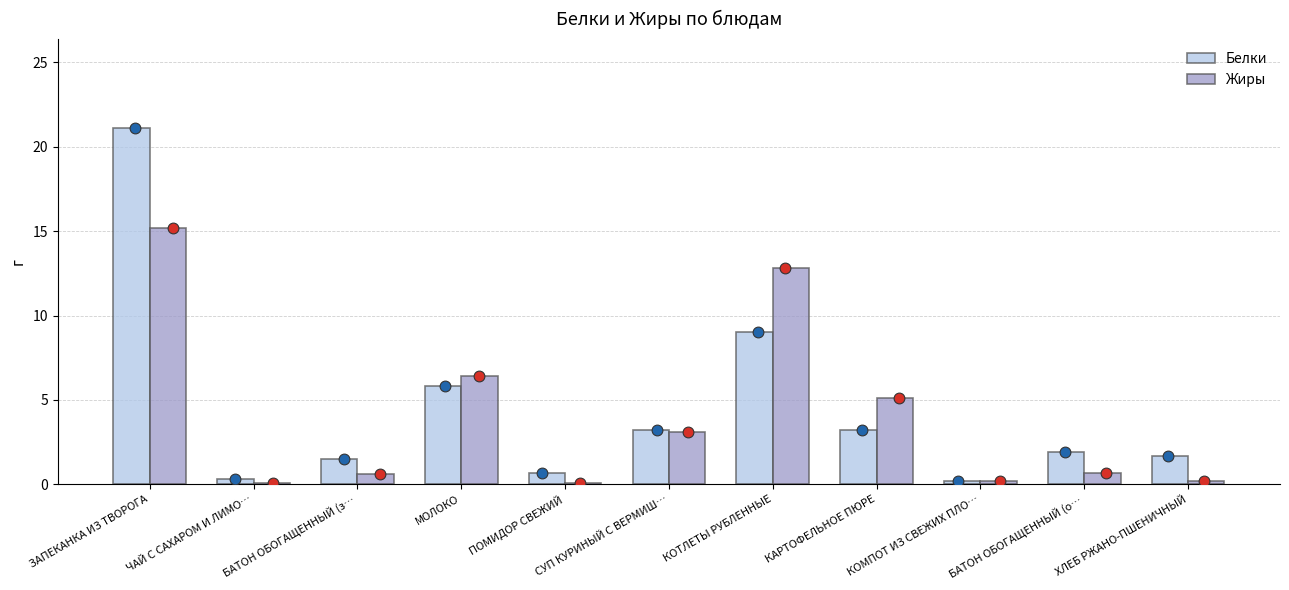

Is the value of Белки at КОТЛЕТЫ РУБЛЕННЫЕ greater than the value of Жиры at СУП КУРИНЫЙ С ВЕРМИШ…?

Yes